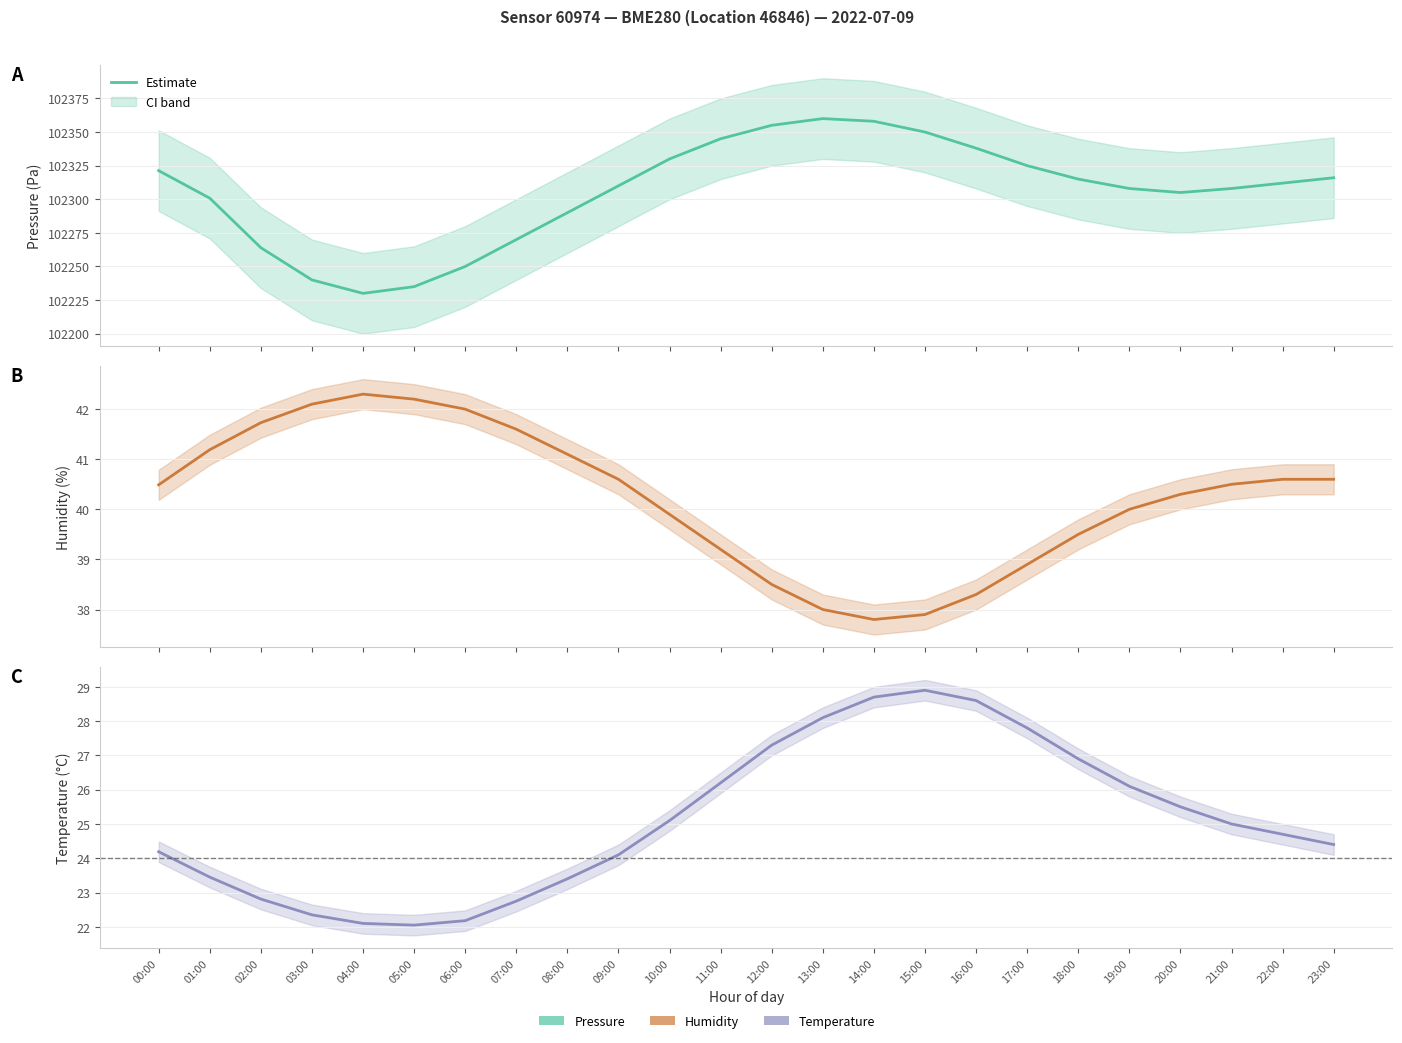

What is the total value across all series at 01:00?

102365.4